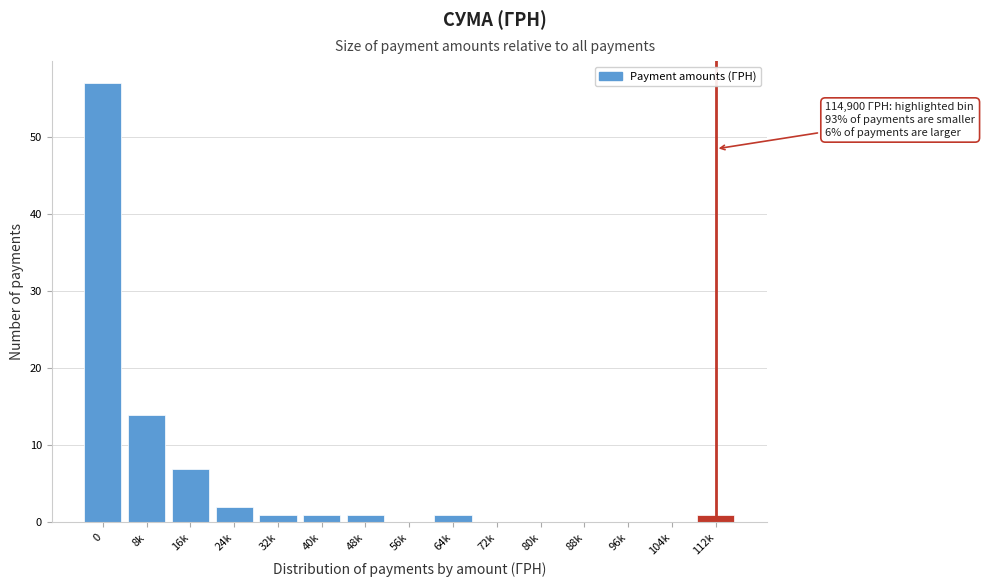

Reading left to right, list all the values displayed in this chart.

0=57	8k=14	16k=7	24k=2	32k=1	40k=1	48k=1	56k=0	64k=1	72k=0	80k=0	88k=0	96k=0	104k=0	112k=1